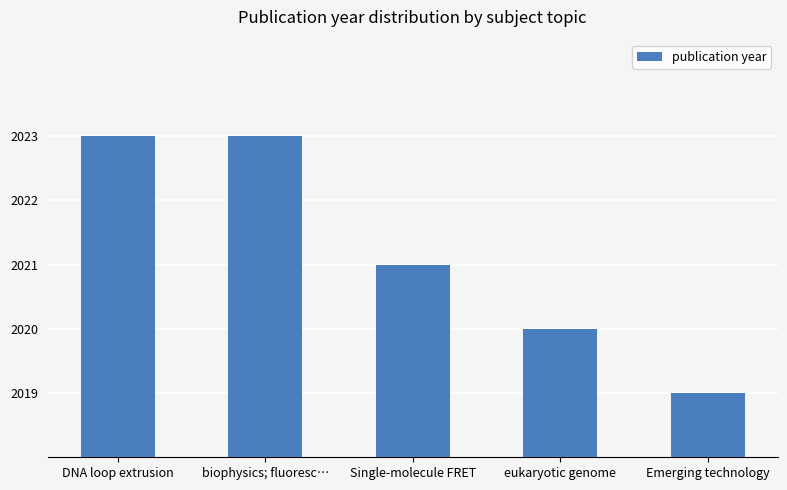

Reading left to right, what are all the values shown in this chart?

DNA loop extrusion=2023	biophysics; fluoresc…=2023	Single-molecule FRET=2021	eukaryotic genome=2020	Emerging technology=2019